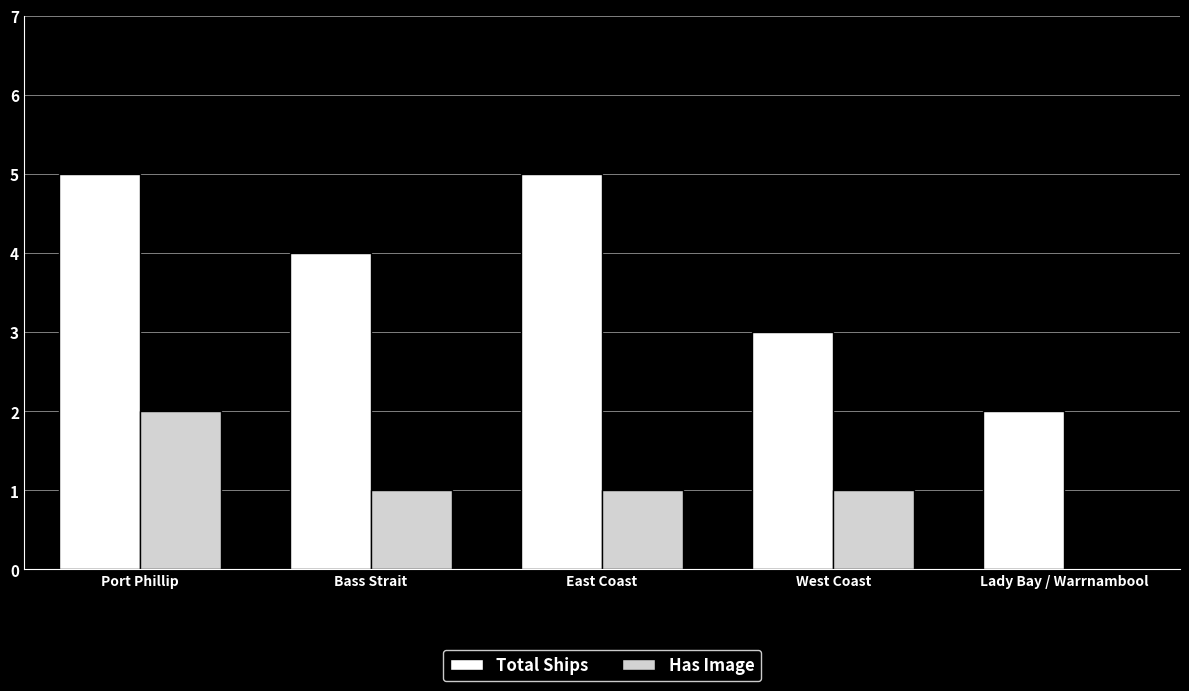

Count the Has Image values in the range 1 to 2.

4